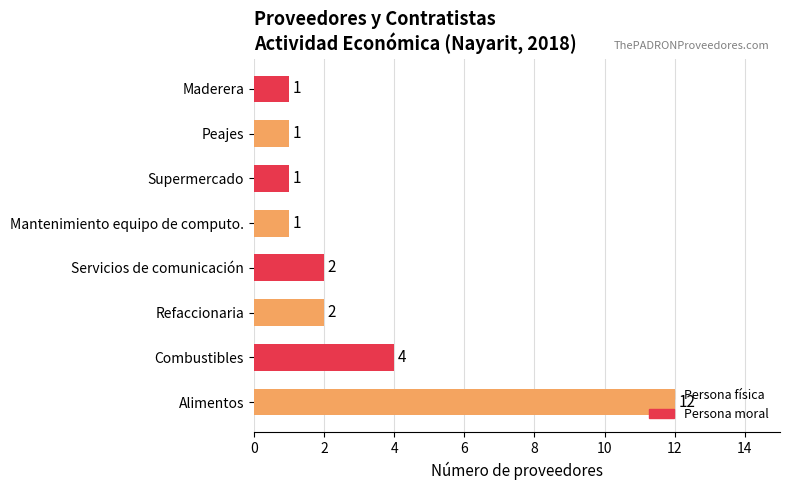

The value at Alimentos is 18. True or false?

False